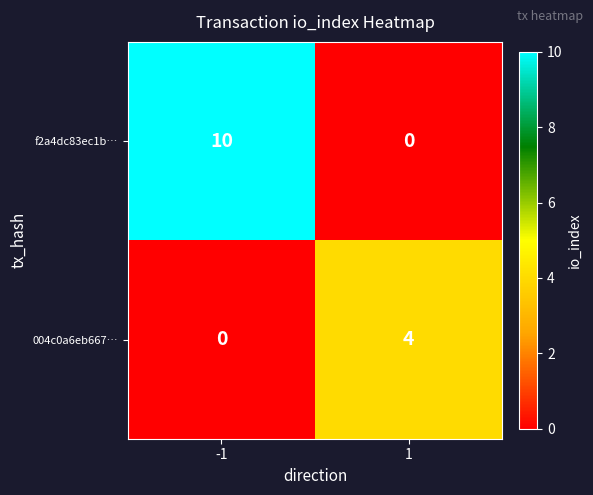

Reading left to right, extract all data points from this chart.

f2a4dc83ec1b…: -1=10	1=0
004c0a6eb667…: -1=0	1=4